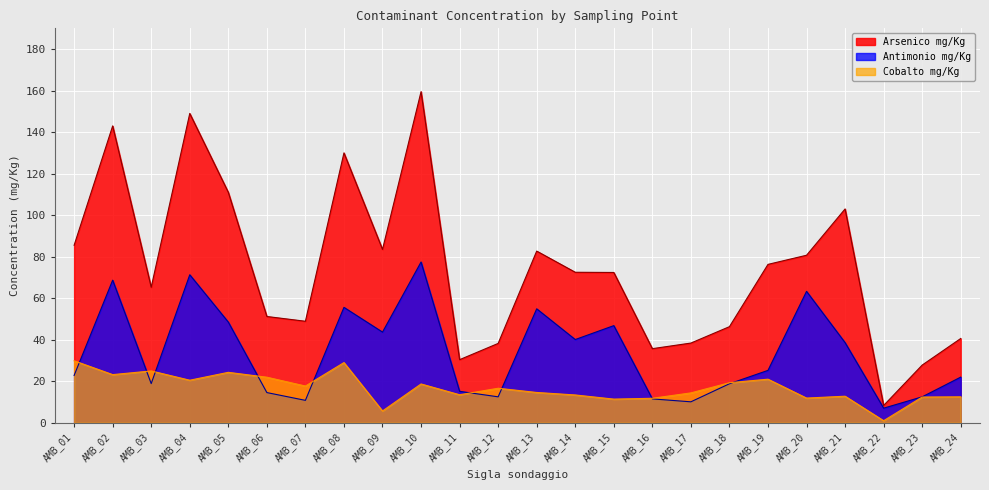

How many lines are shown in the chart?

3